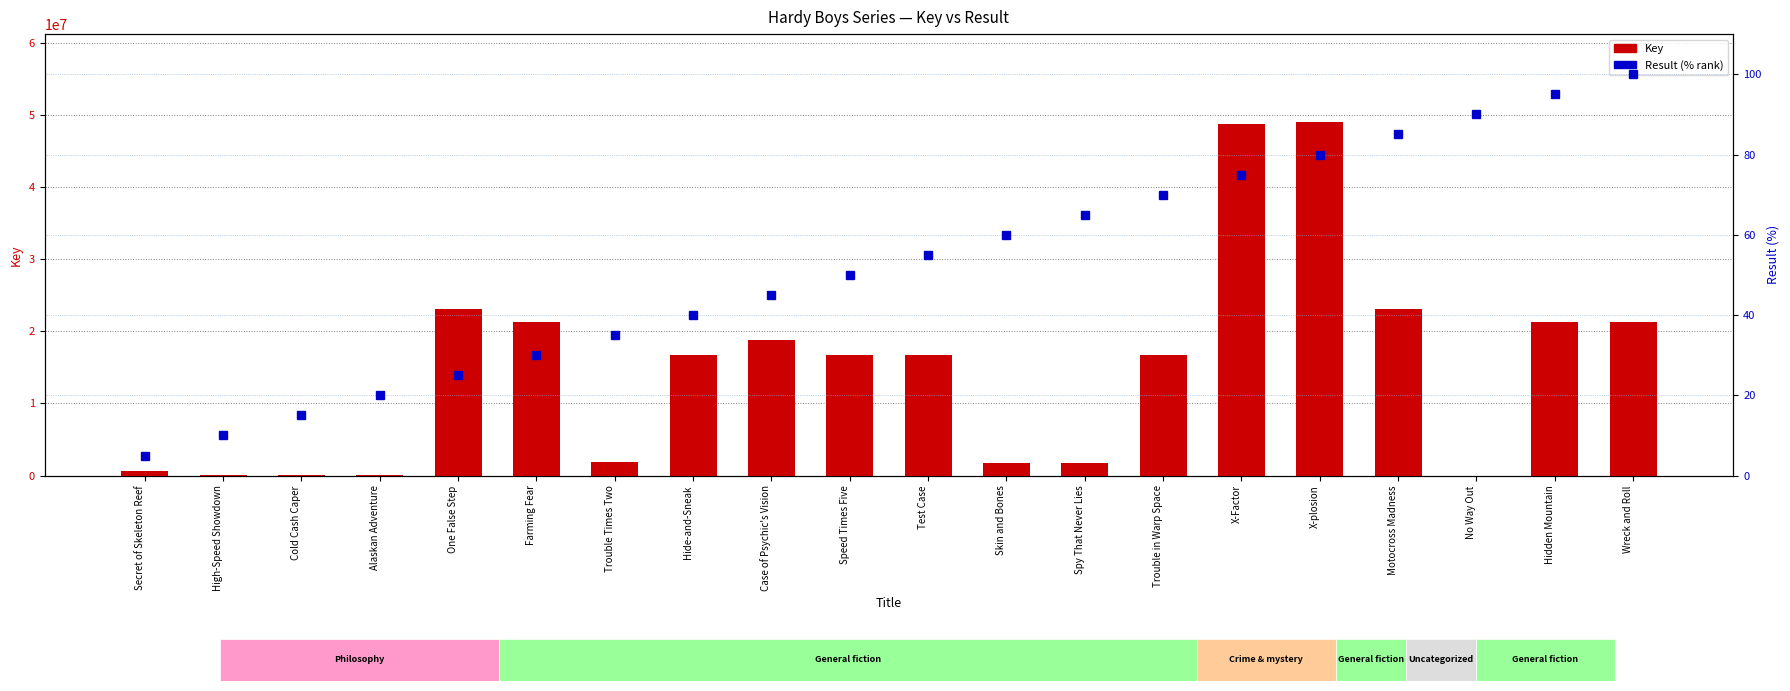

What is the greatest value displayed?

48985849.0